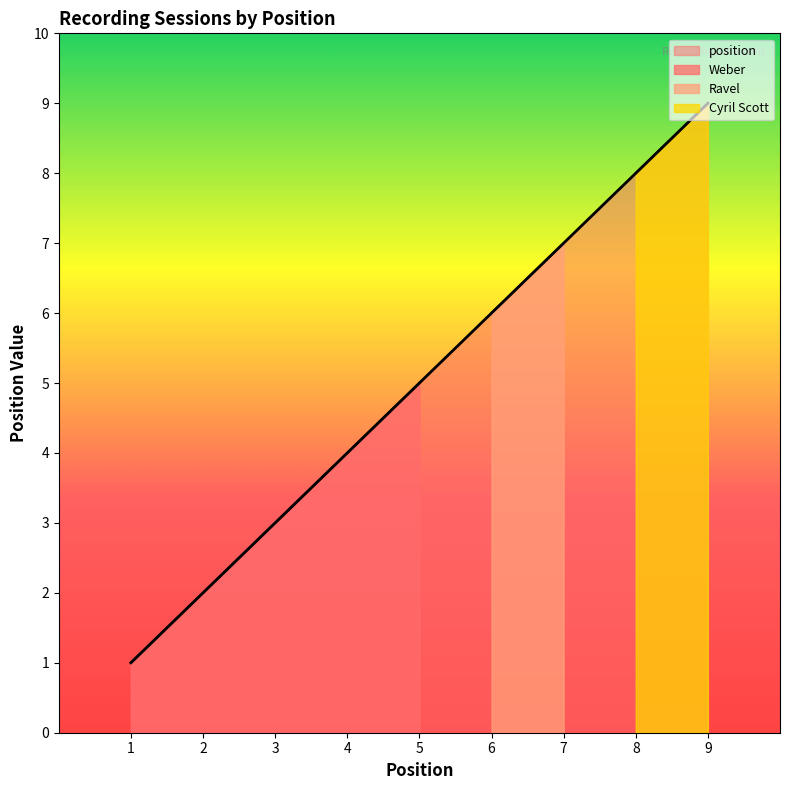

Does the chart have visible grid lines?

No